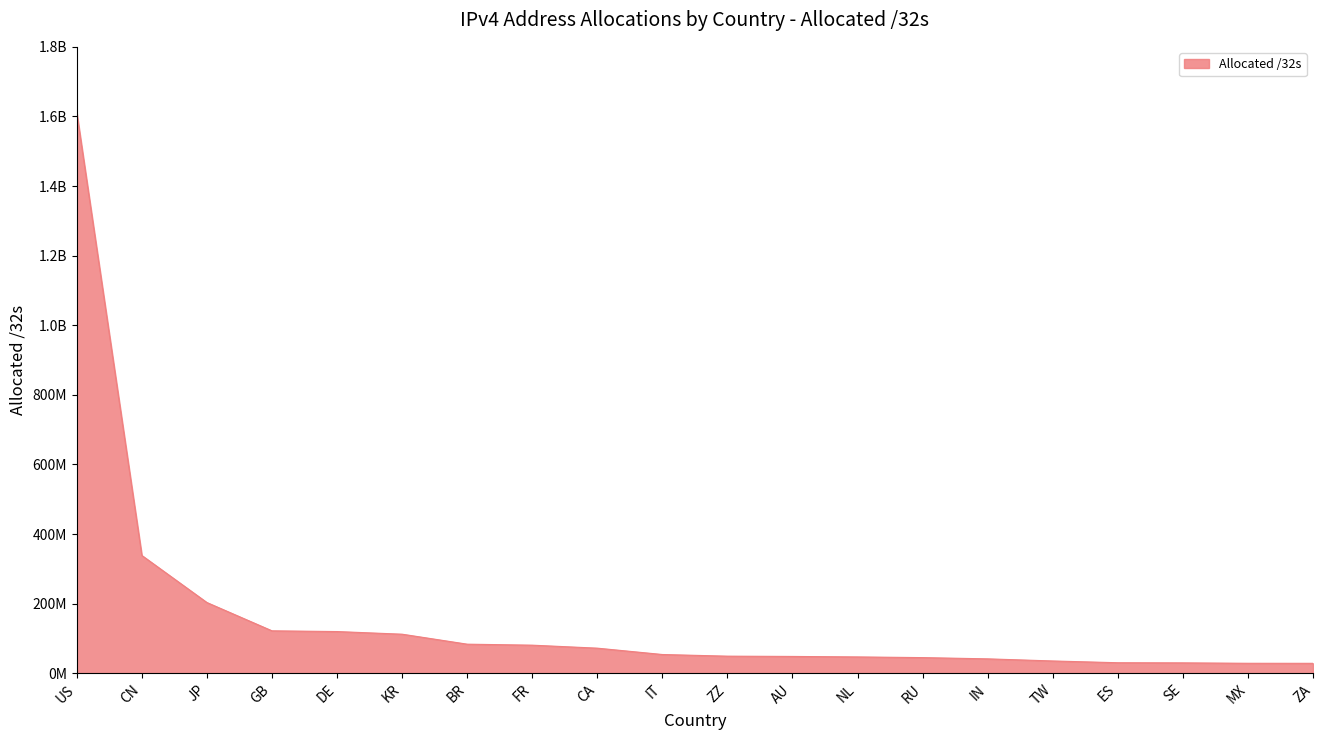

What is the difference between the maximum and minimum values?

1581310464